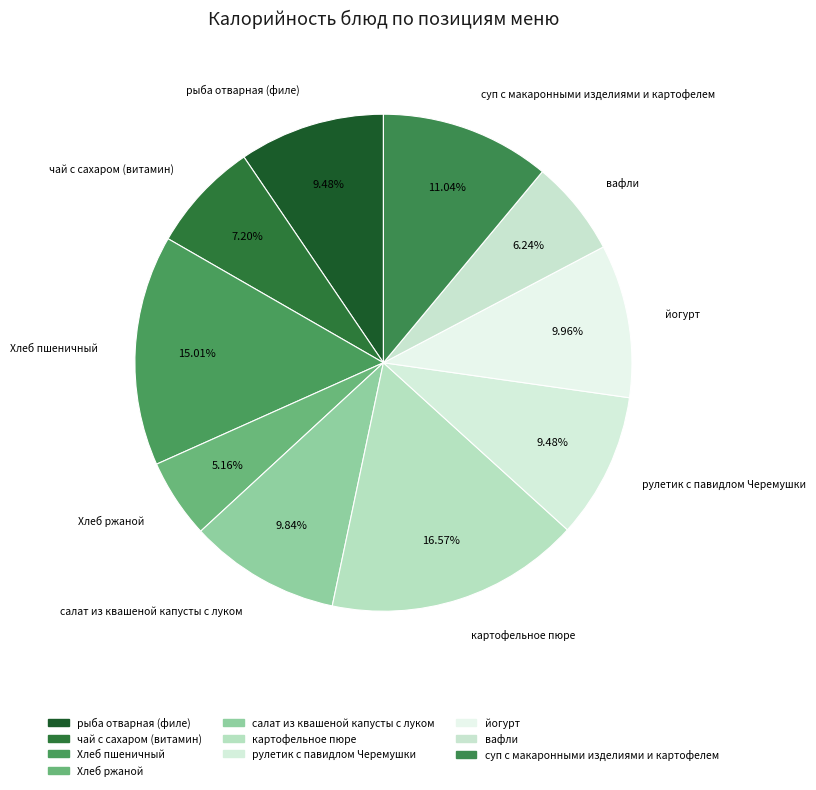

Which category has the smallest portion of the pie?

Хлеб ржаной